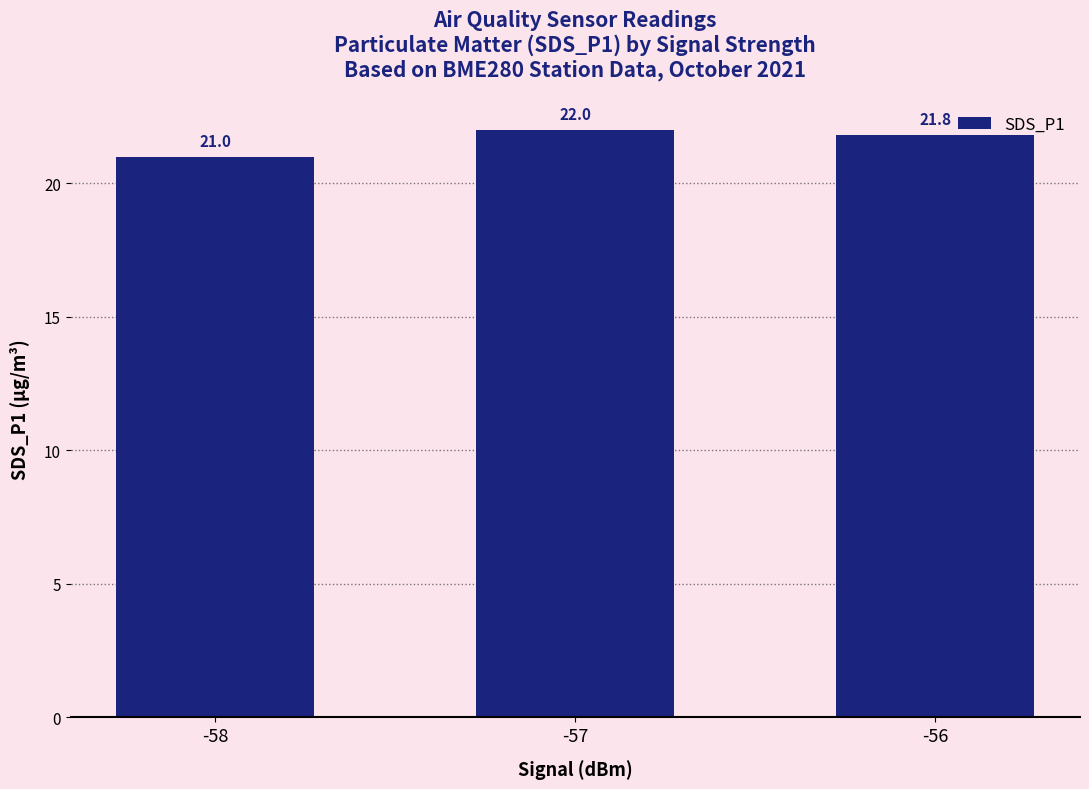

True or false: the data shows 21.0 at -58.

True